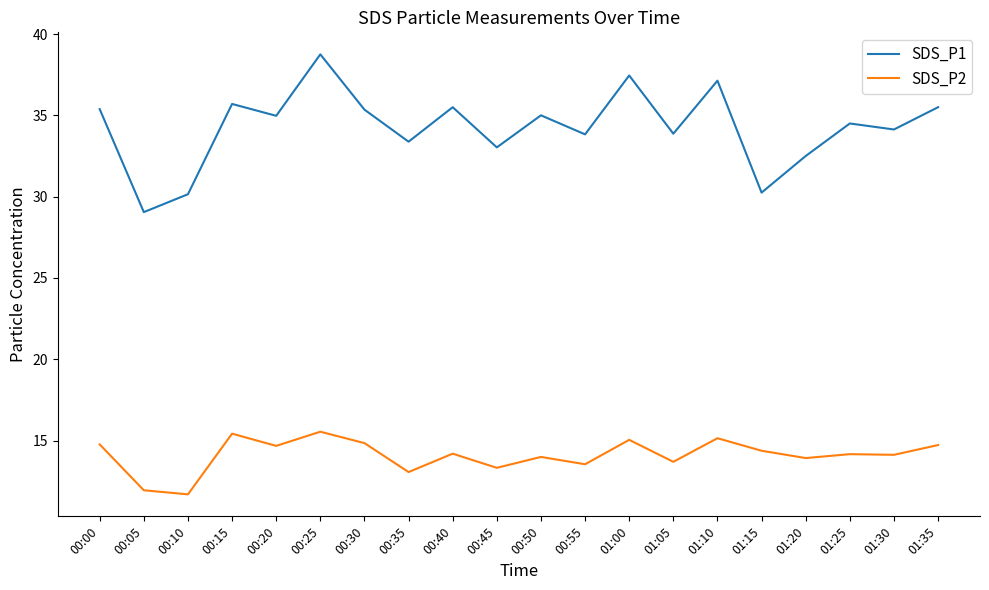

Which series has the largest range (max minus min)?

SDS_P1